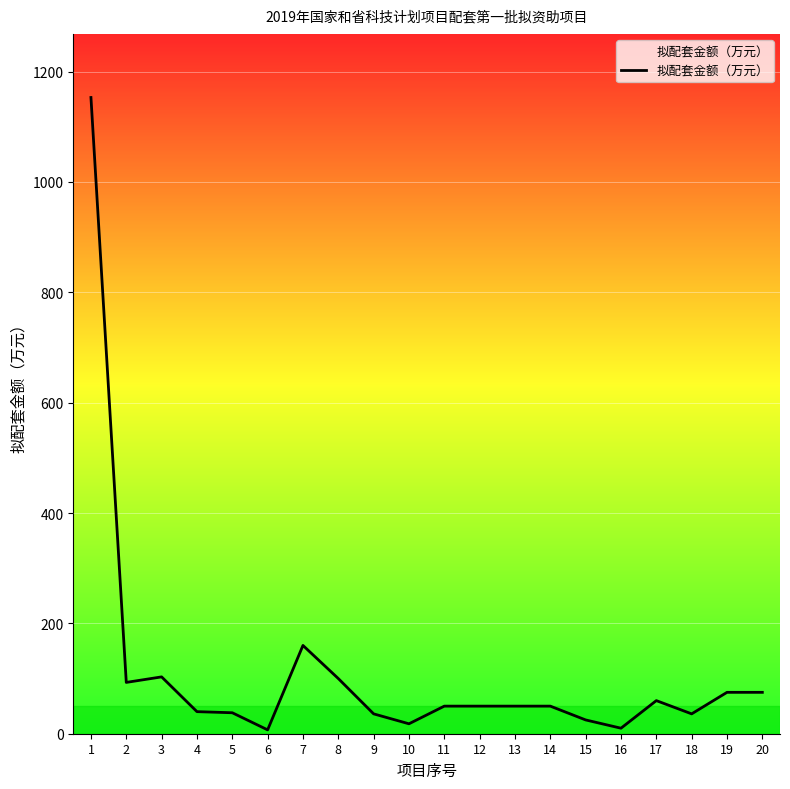

Is it true that the value at 11 is 50?

True